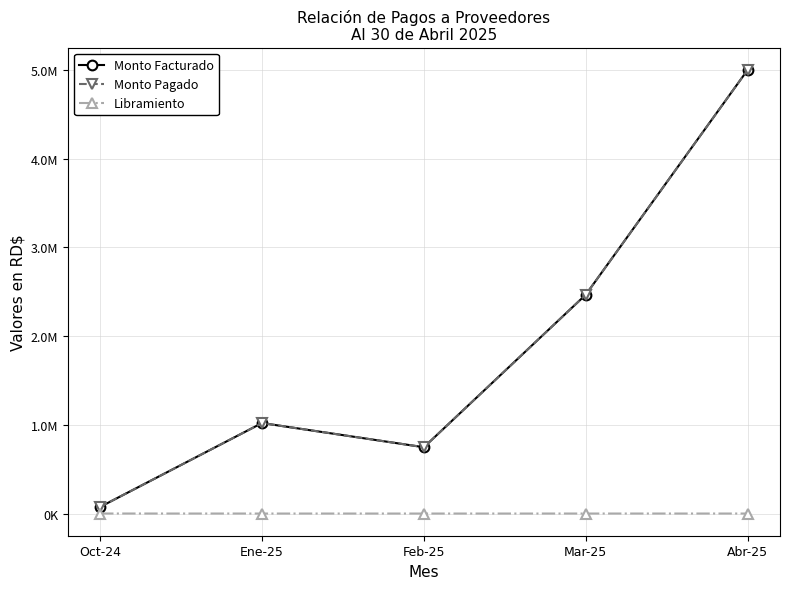

Is this an area chart (filled region under the line)?

No